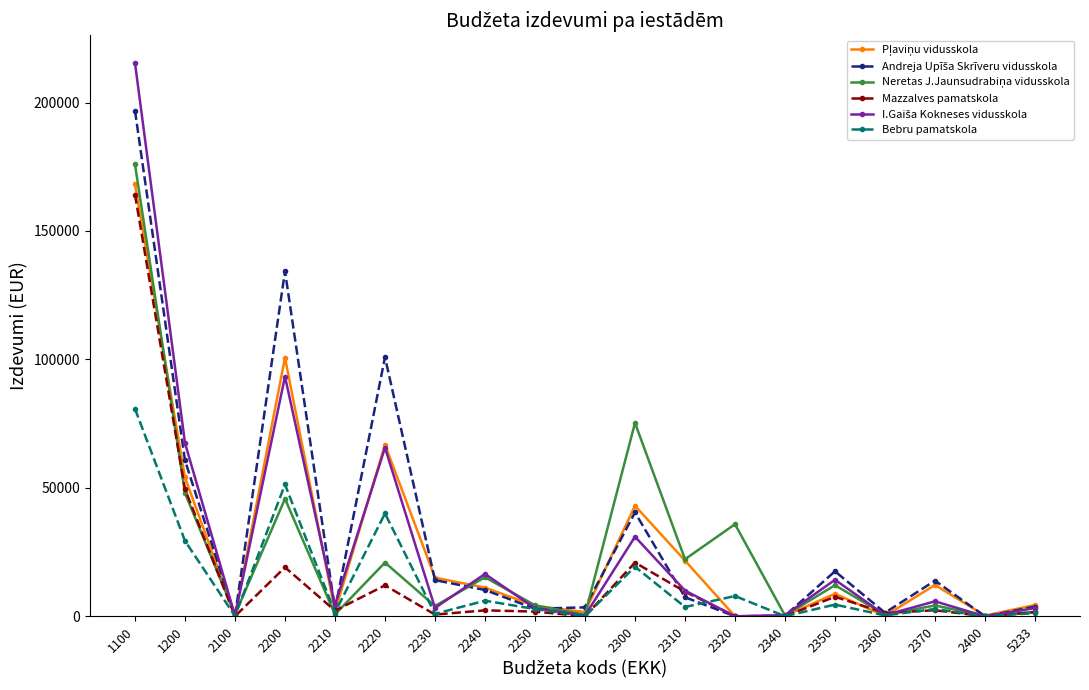

What is the difference between the highest and lowest values at 2200?

115280.5